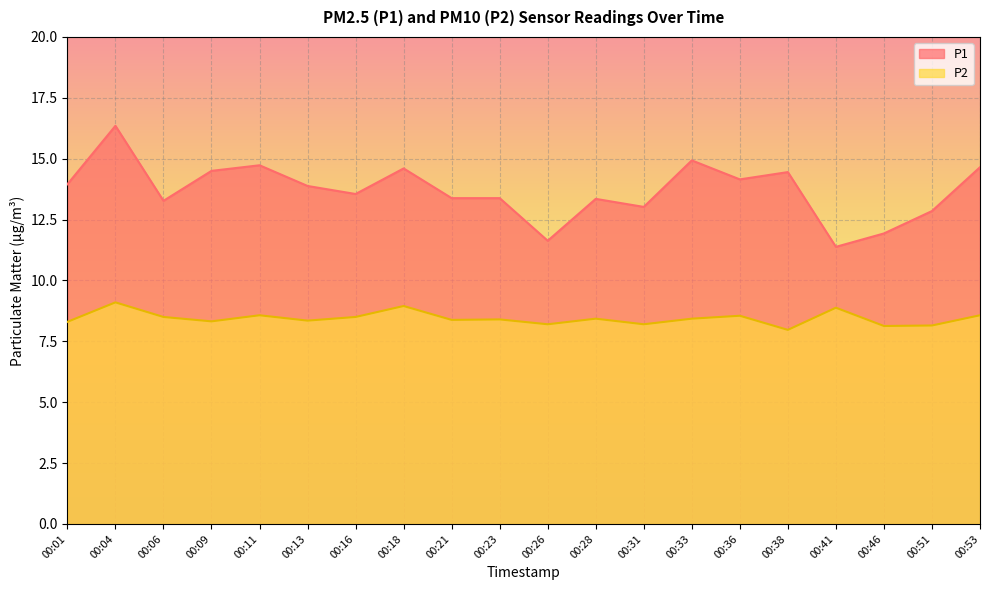

What is the maximum value shown in the chart?

16.4